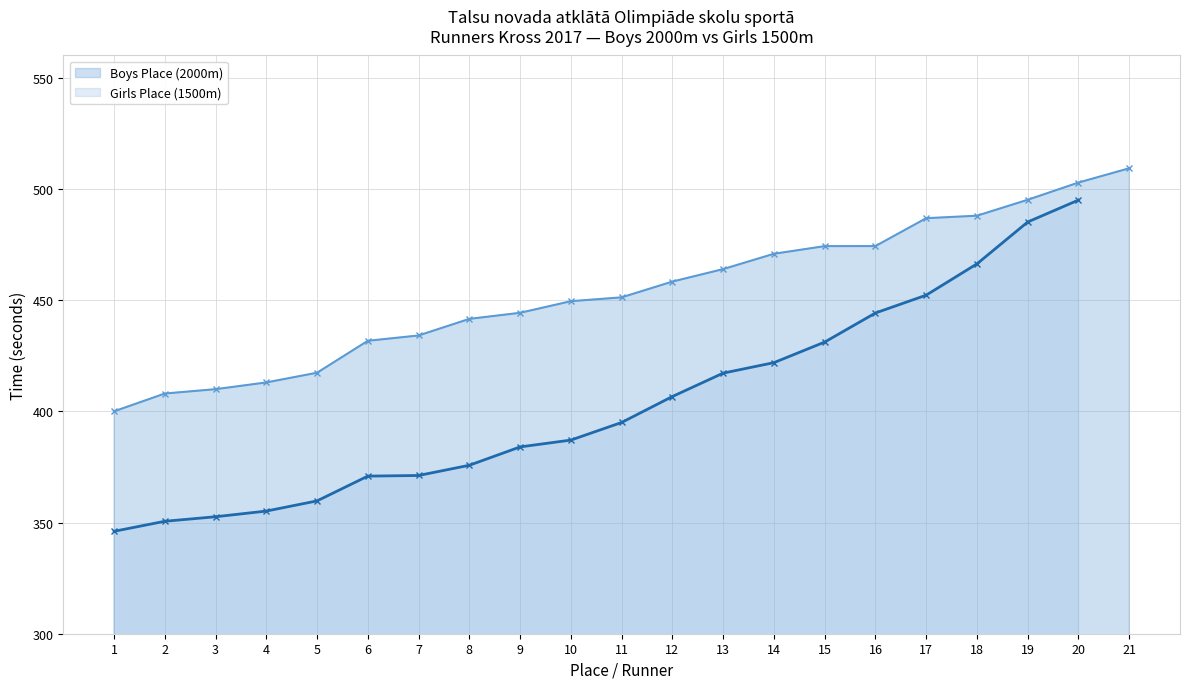

Reading right to left, extract all data points from this chart.

509.3	502.9	495.1	488.0	486.8	474.3	474.3	470.8	463.9	458.3	451.2	449.5	444.3	441.6	434.1	431.7	417.4	413.0	410.0	408.0	400.0